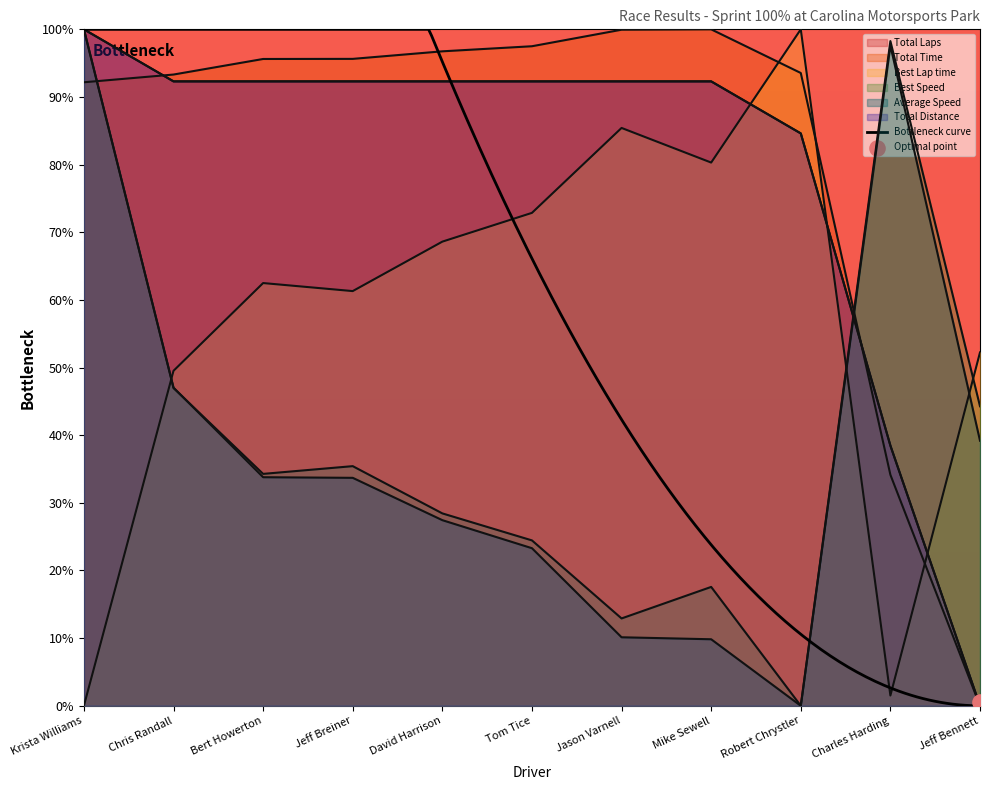

What is the total value across all series at Chris Randall?

421.5